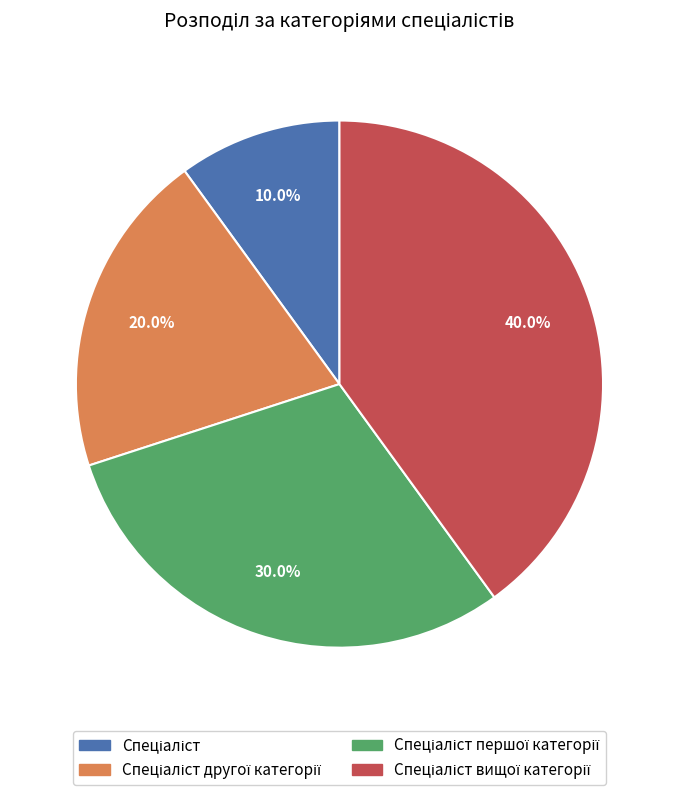

Is there a majority slice in this chart?

No